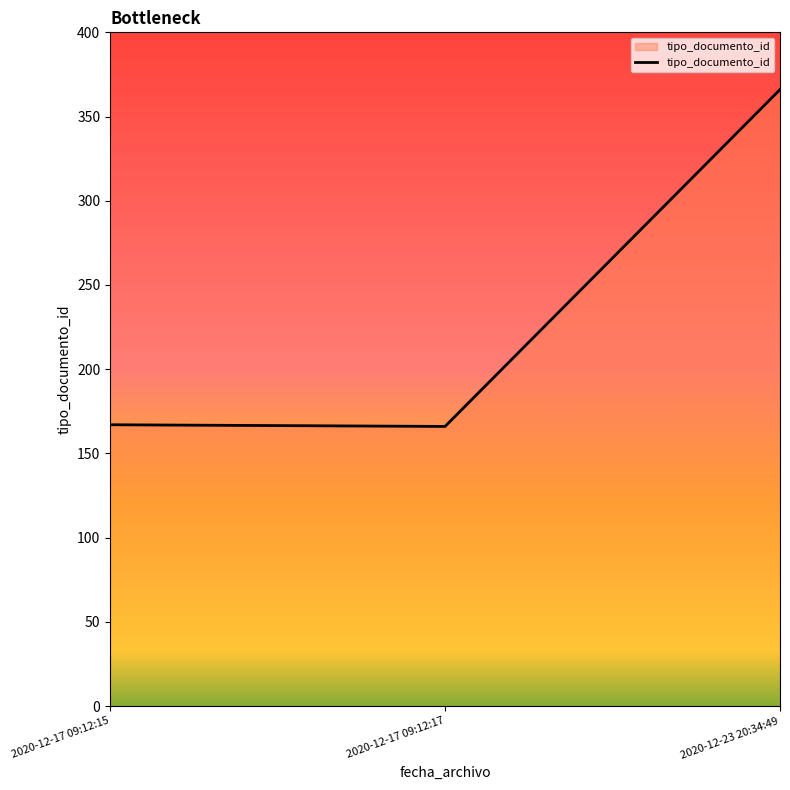

What is the sum of the values at 2020-12-23 20:34:49 and 2020-12-17 09:12:15?

533